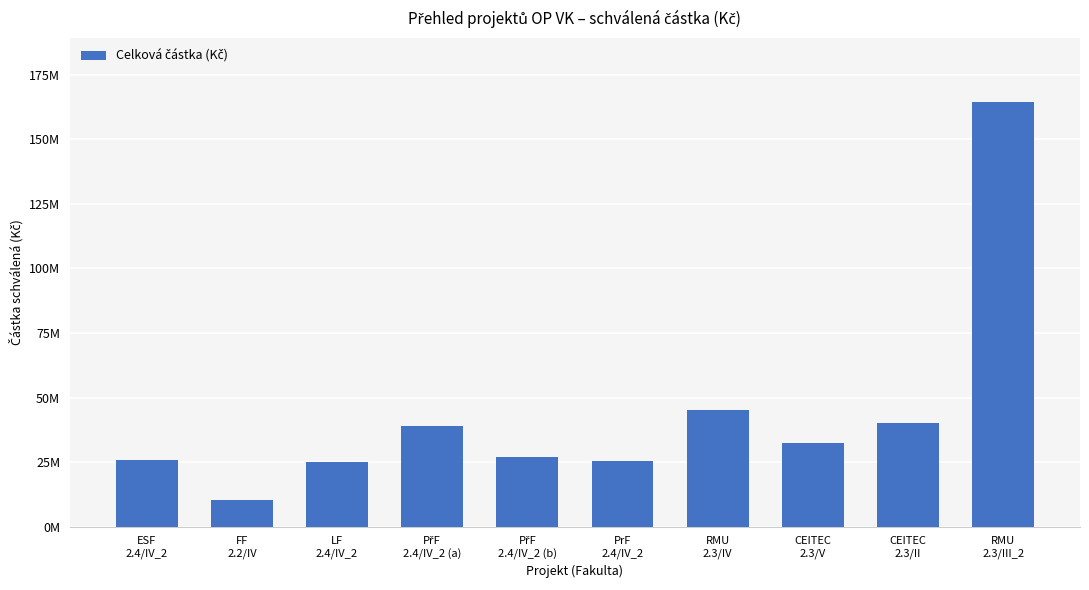

At which label is the value closest to 87477762?

RMU
2.3/IV